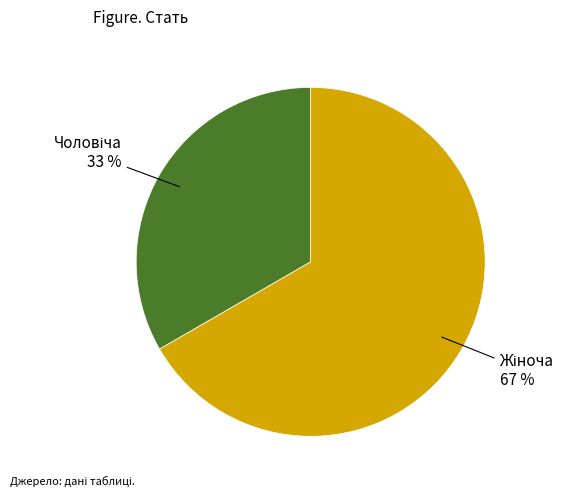

To the nearest percent, what is the average slice percentage?

50%